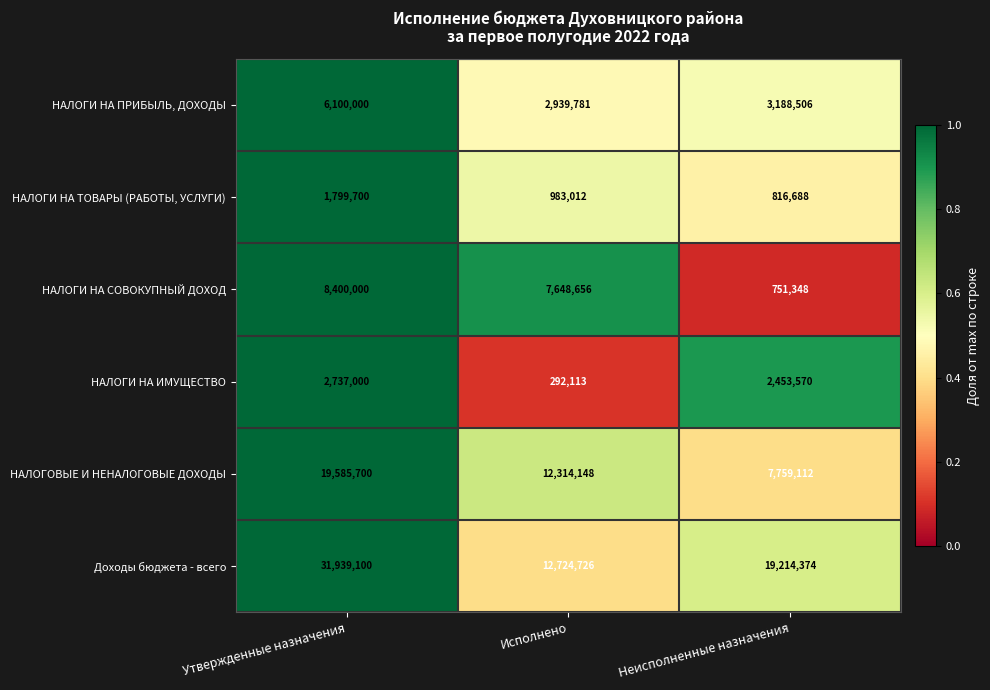

What is the smallest value displayed?

292113